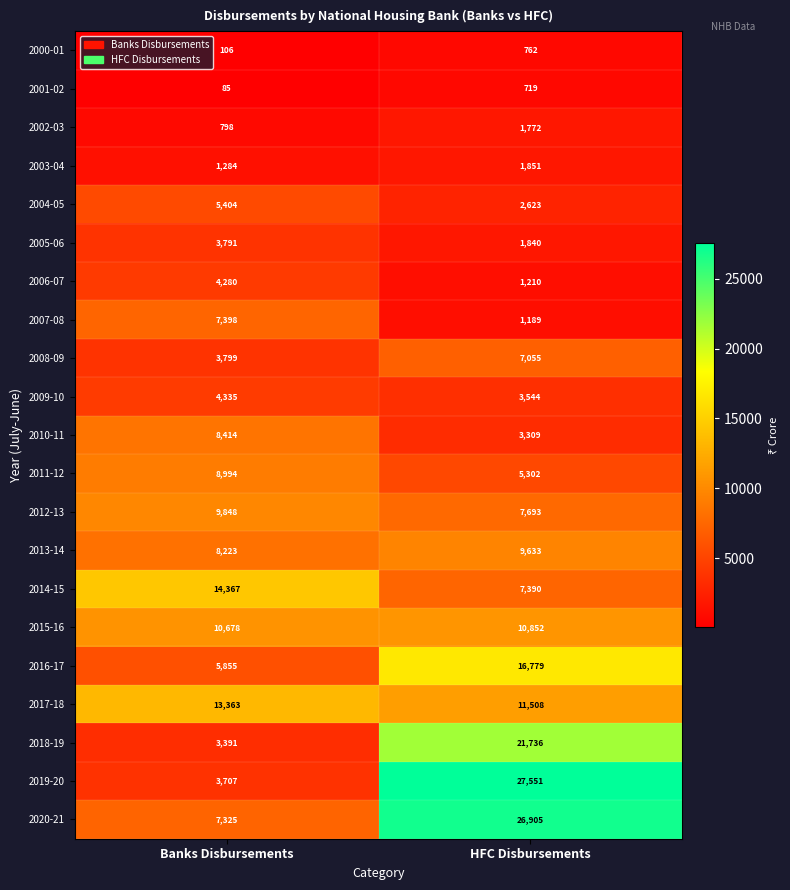

True or false: 2013-14 has a value of 13897 at HFC Disbursements.

False